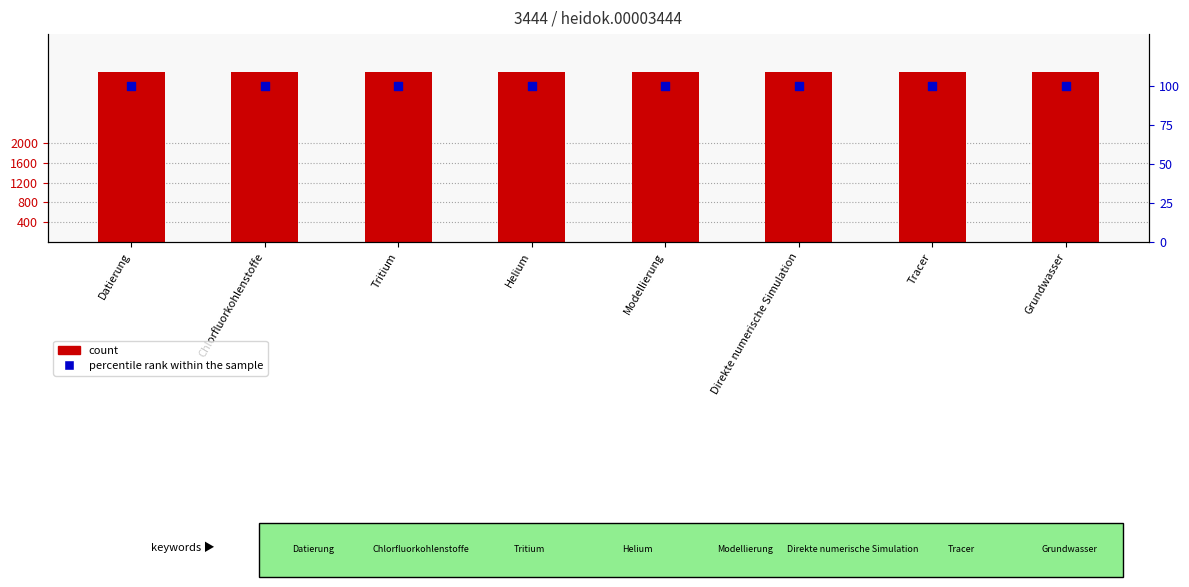

Which series has the largest total across all categories?

count